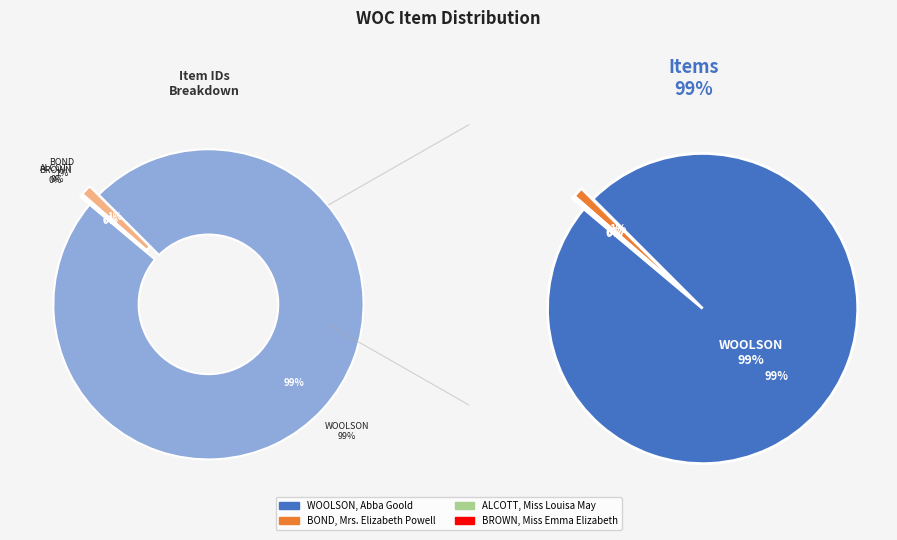

True or false: BOND, Mrs. Elizabeth Powell accounts for 11% of the total.

False